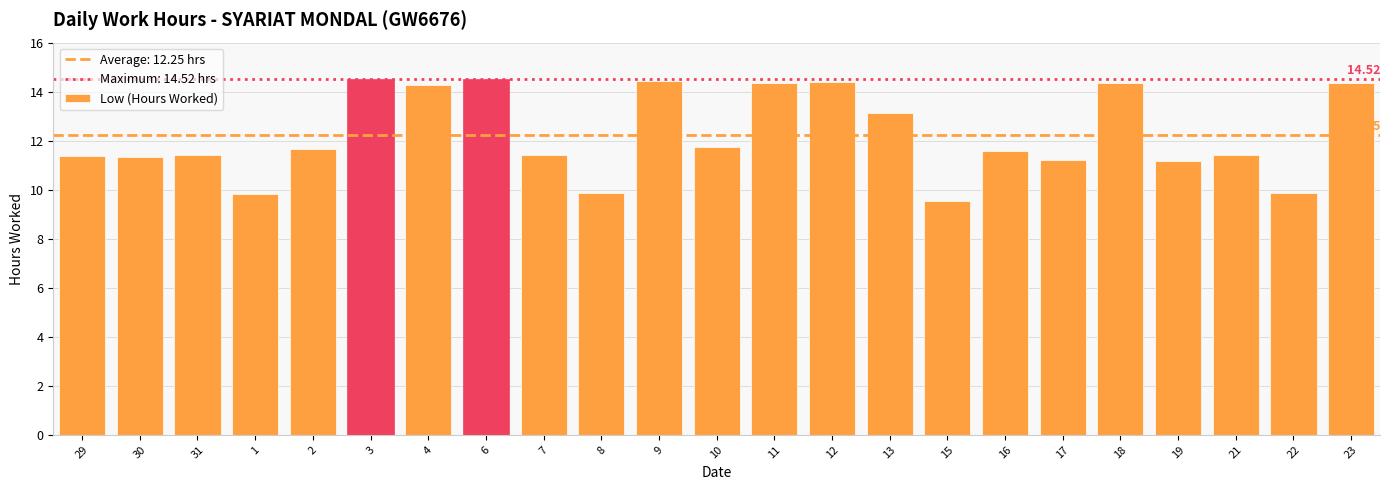

What is the sum of the values at 7 and 12?

25.8